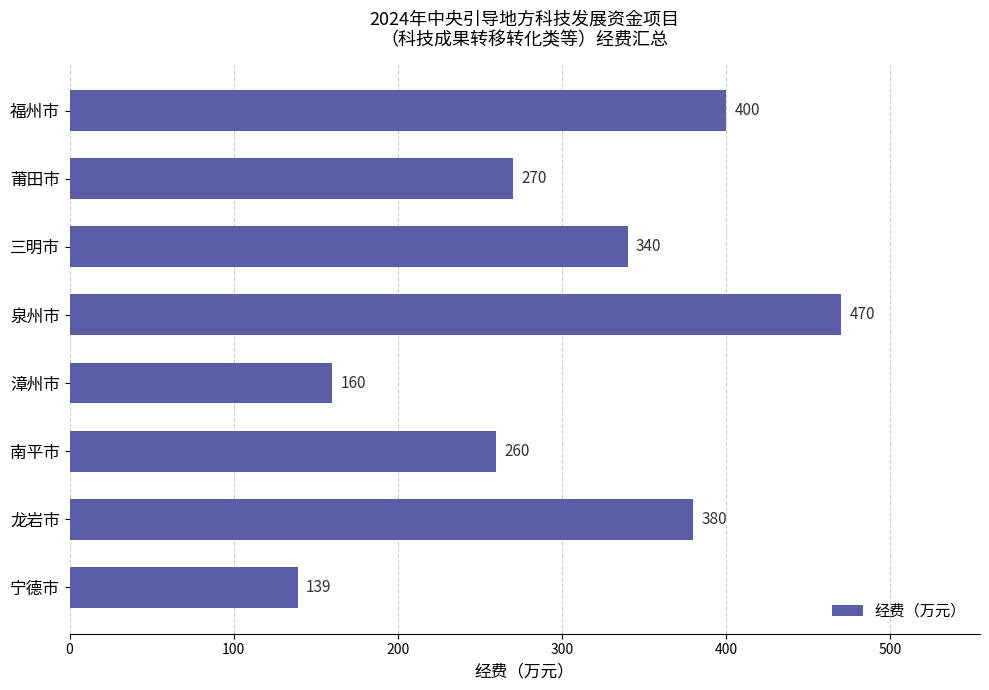

What is the change in value from 漳州市 to 龙岩市?

+220